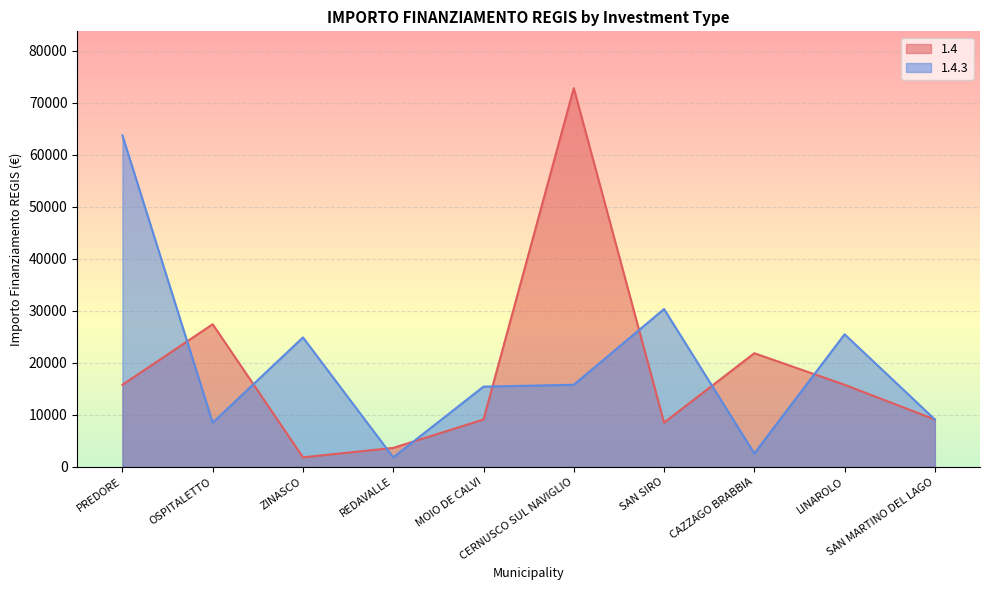

In 1.4.3, how many points are higher than both neighbors (excluding endpoints)?

3